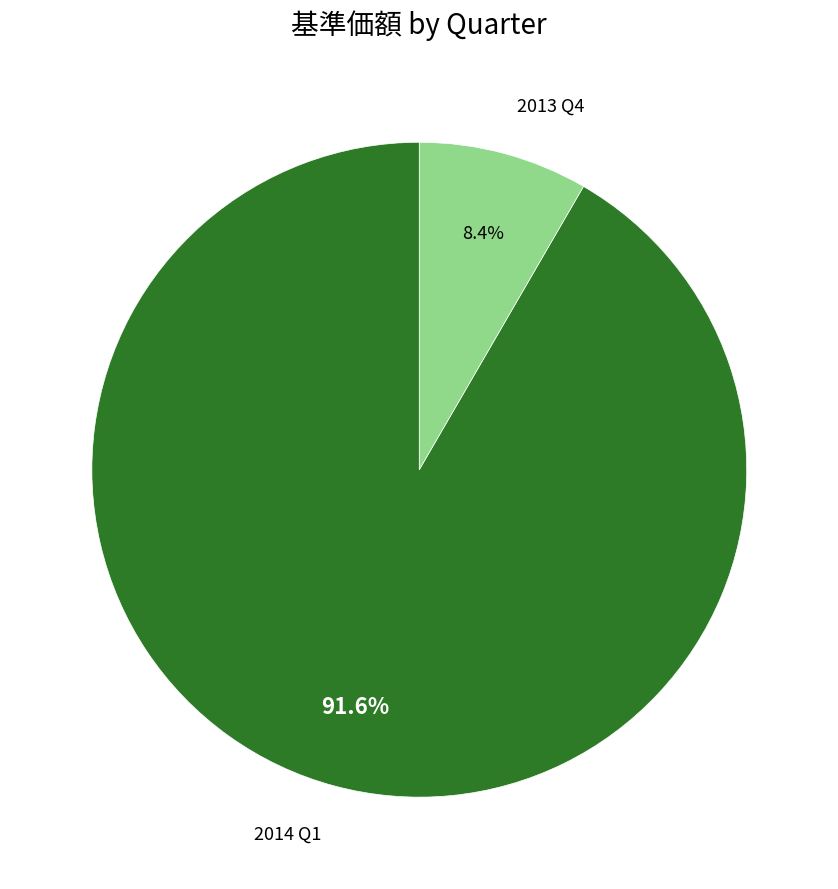

Does any single category account for the majority?

Yes